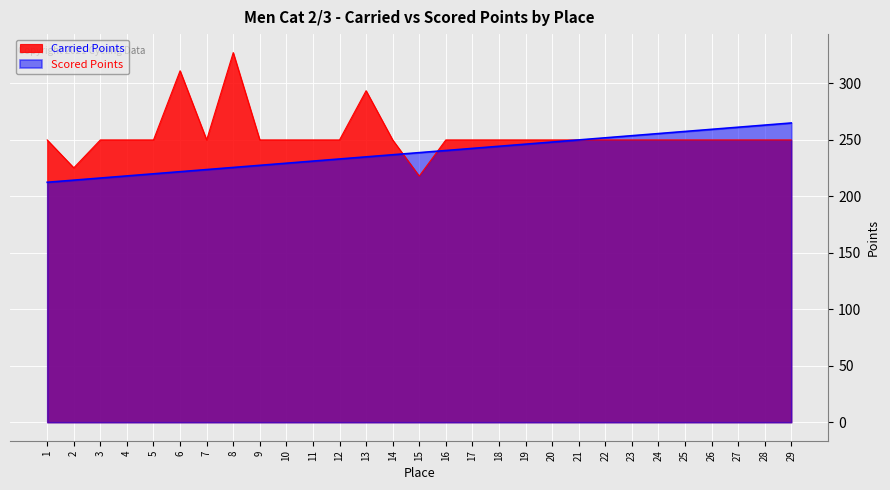

What is the spread (max minus min) of values at 24?

5.6